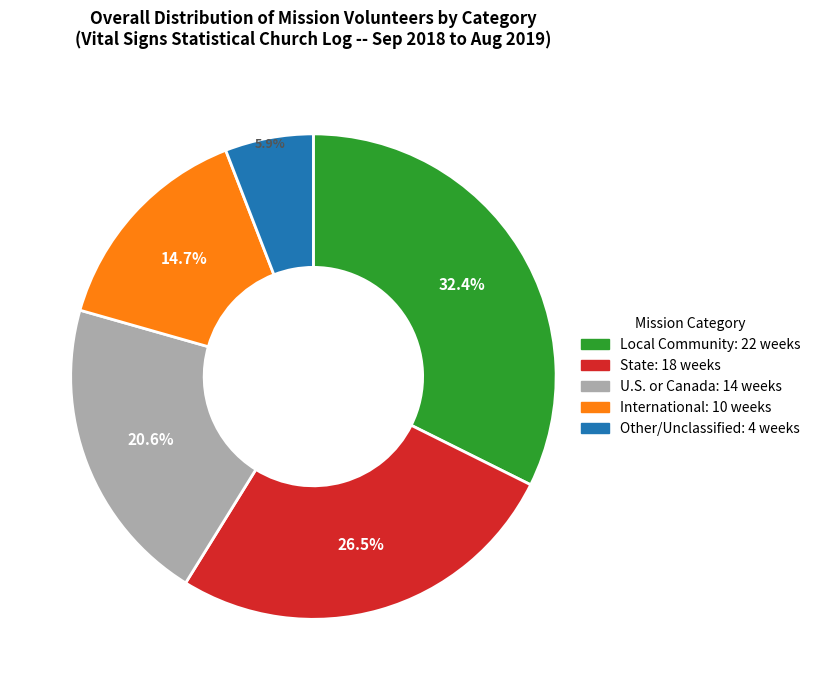

Is there any slice that represents more than half of the pie?

No